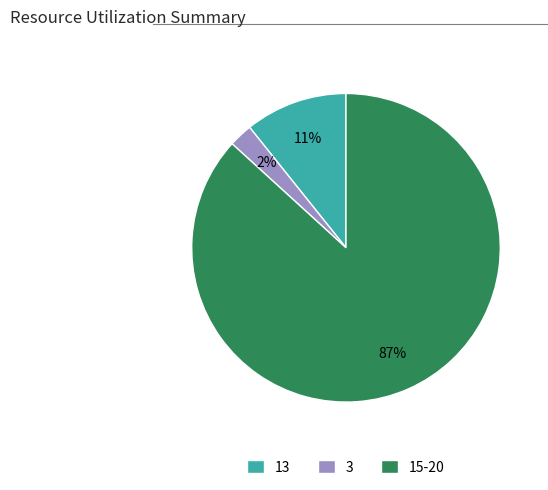

Is it true that 3 is 2% of the pie?

True